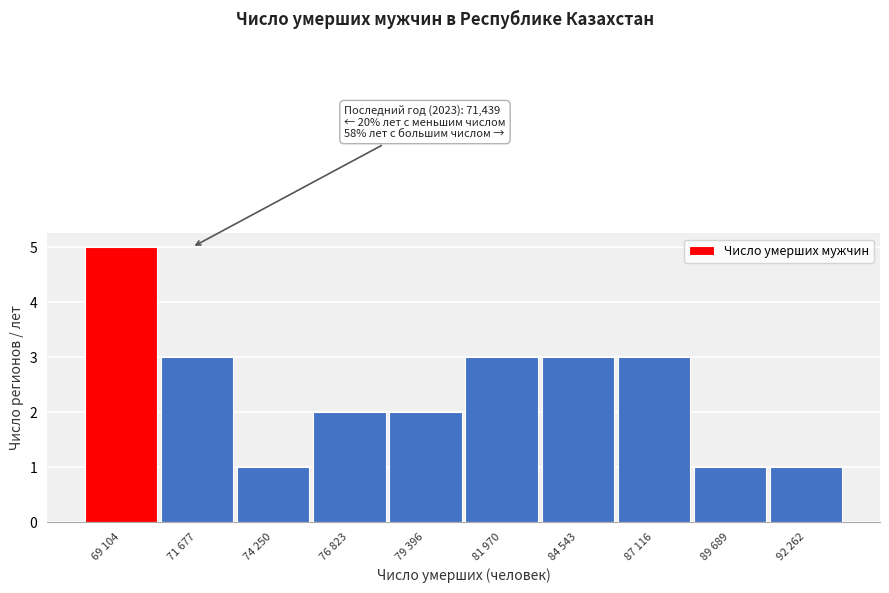

Reading left to right, what are all the values shown in this chart?

5	3	1	2	2	3	3	3	1	1